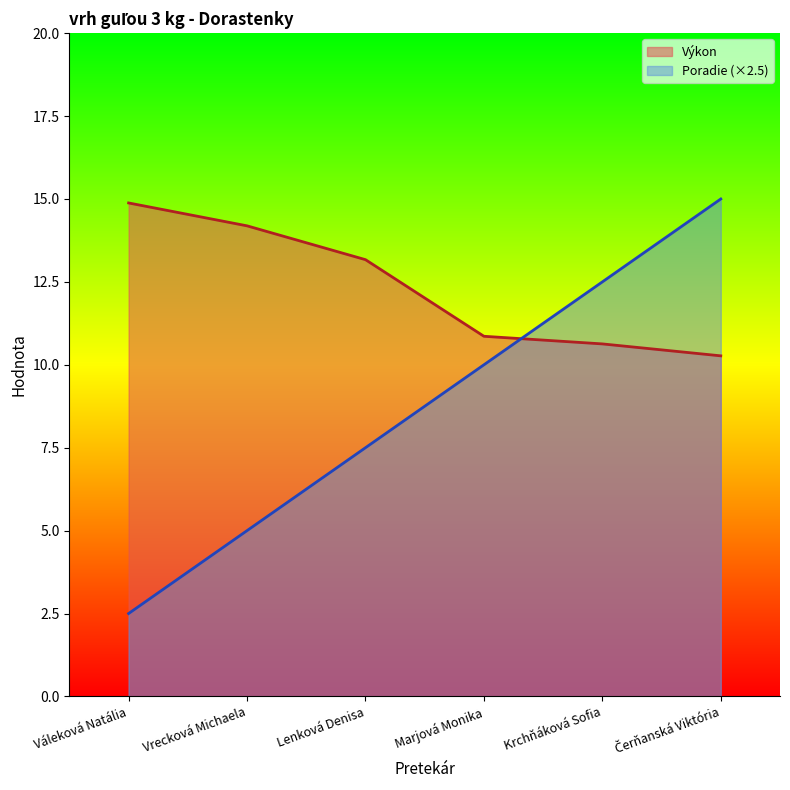

Which series ends up on top after the final intersection of Poradie and Výkon?

Poradie